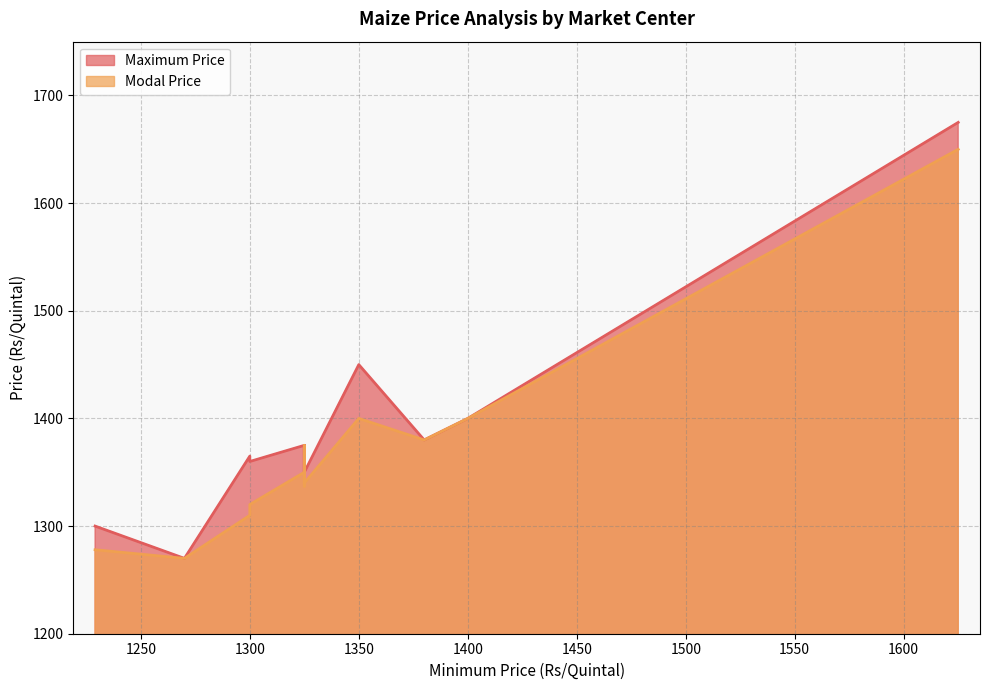

What is the minimum value shown in the chart?

1270